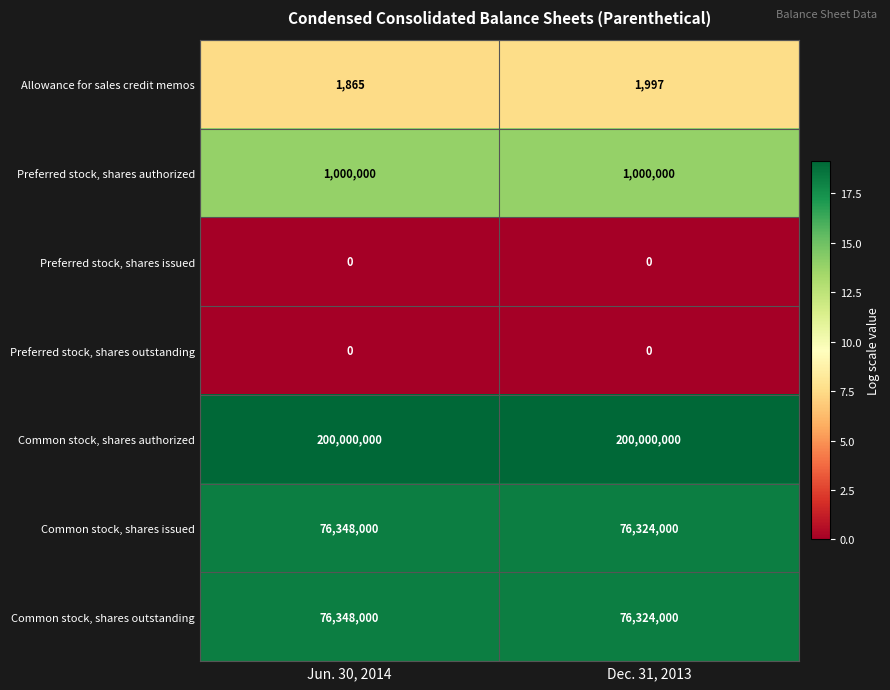

What is the sum of all Common stock, shares outstanding values?

152672000